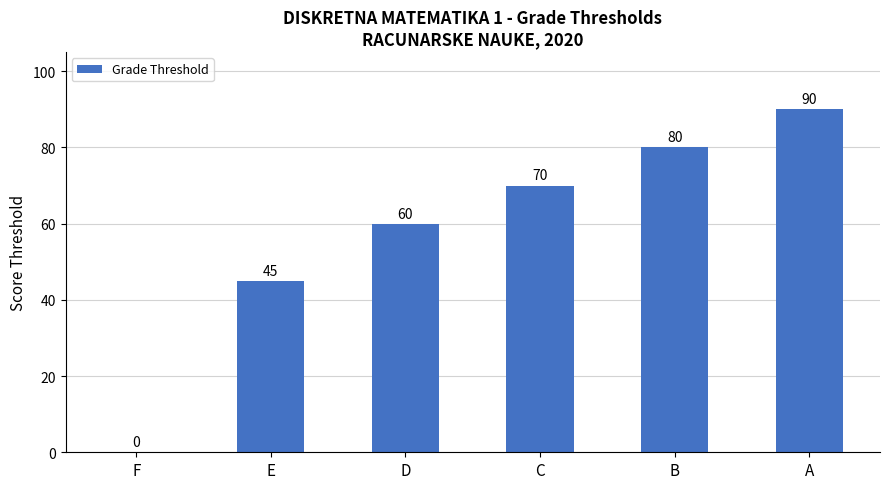

What is the change in value from C to A?

+20